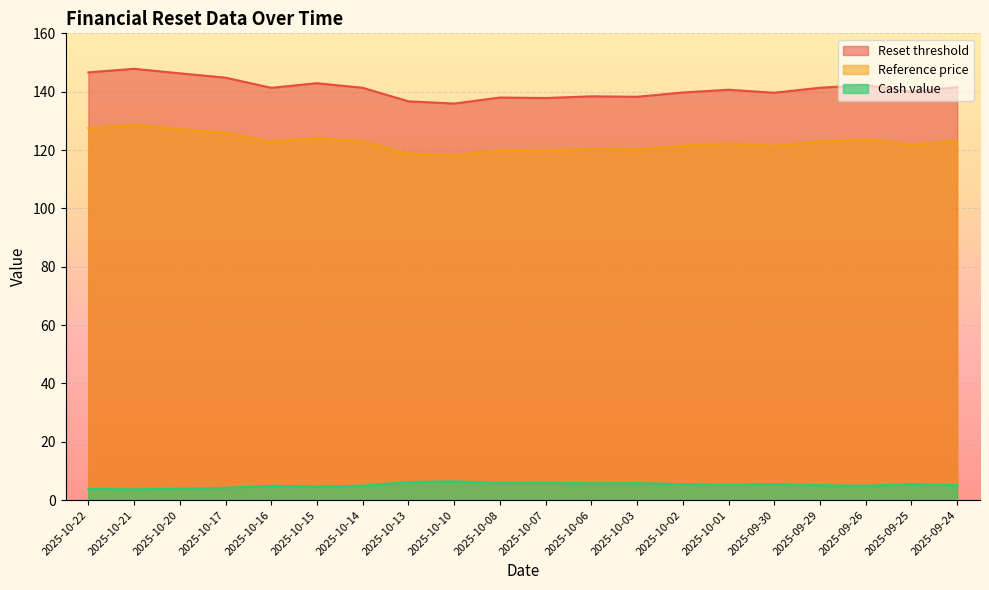

Rank the series by their maximum value, from lowest to highest.

Cash value, Reference price, Reset threshold